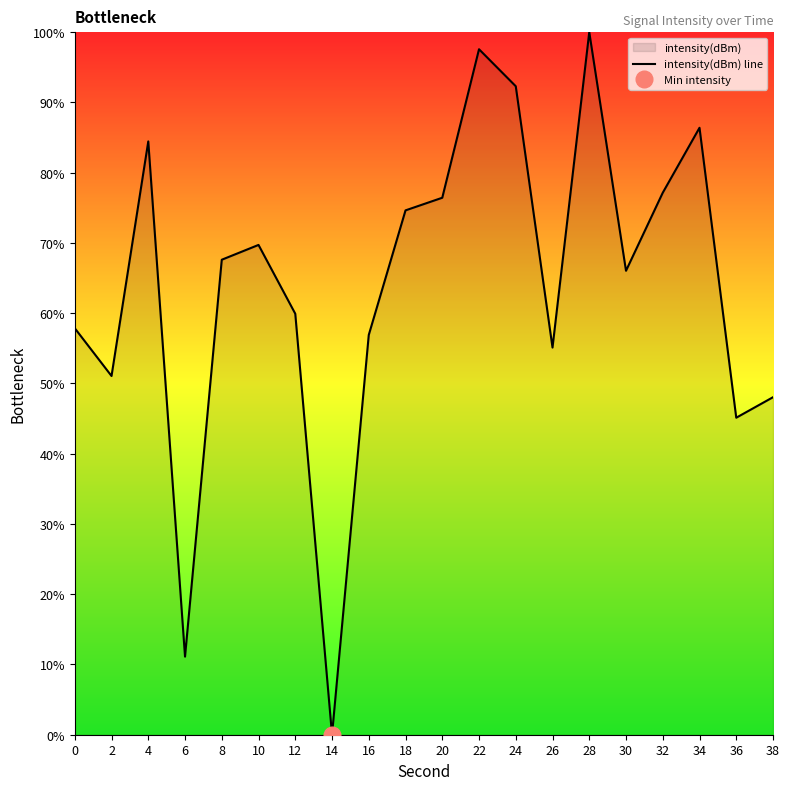

The chart shows a value of 116.7 at 18. True or false?

False